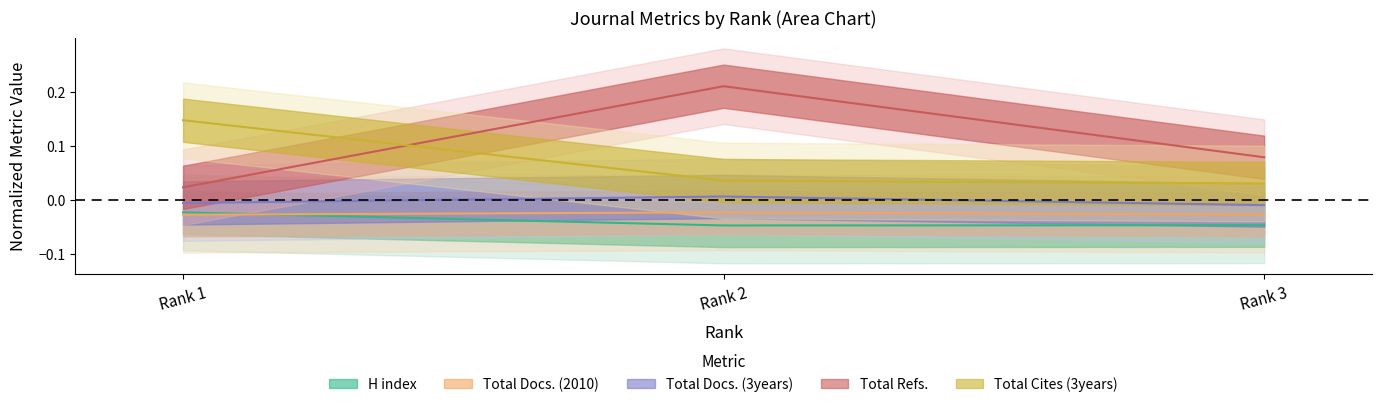

Between Rank 1 and Rank 3, which series saw the biggest shift?

Total Cites (3years)